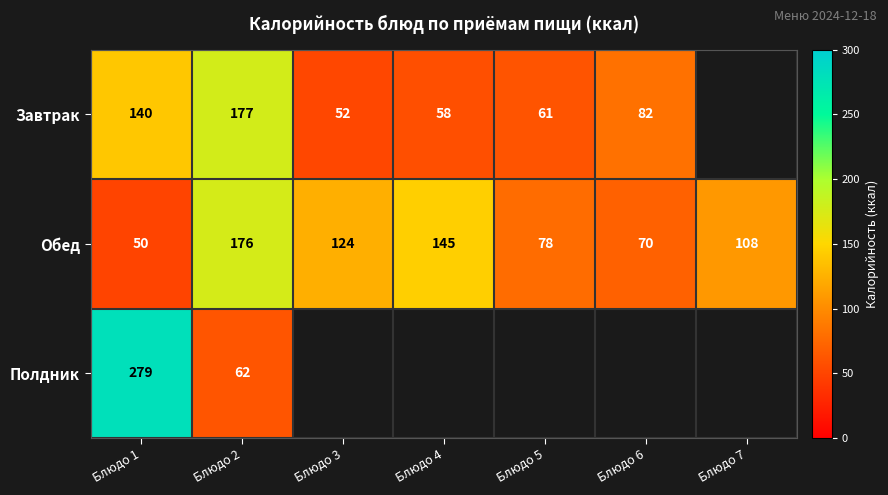

What is the total value across all series at Блюдо 2?

415